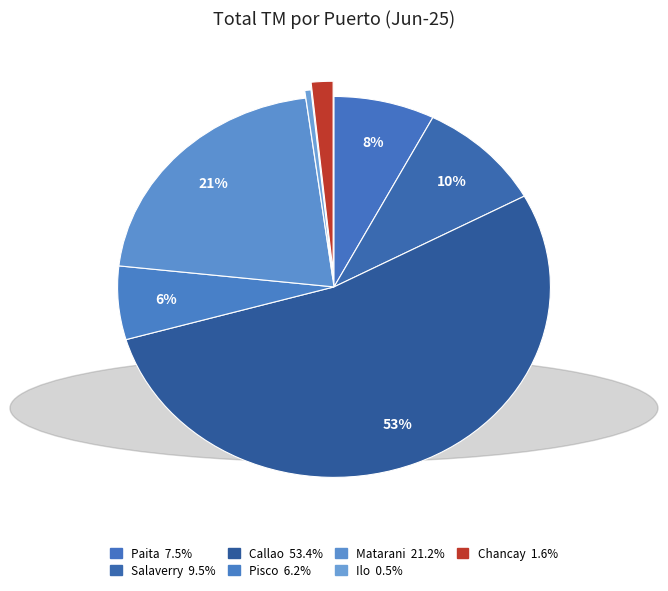

To the nearest percent, what percentage of the pie is Matarani?

21%